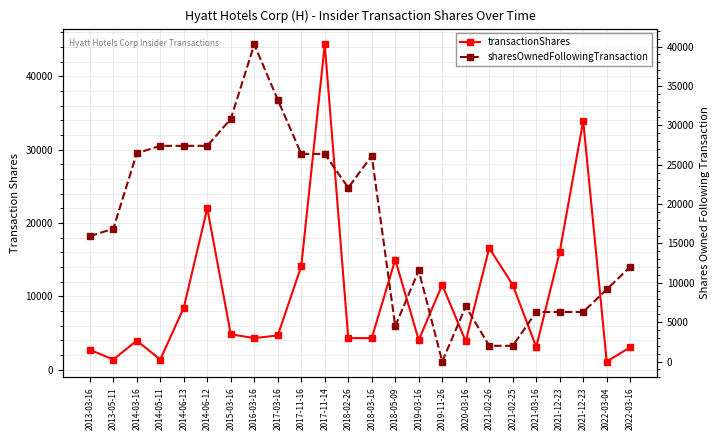

After their last crossing, which series has the higher values: sharesOwnedFollowingTransaction or transactionShares?

sharesOwnedFollowingTransaction